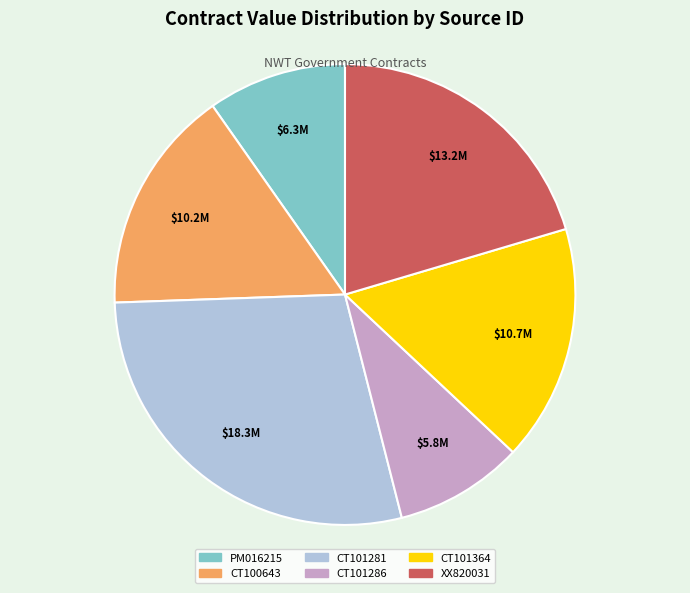

Which has a higher value, XX820031 or CT101364?

XX820031